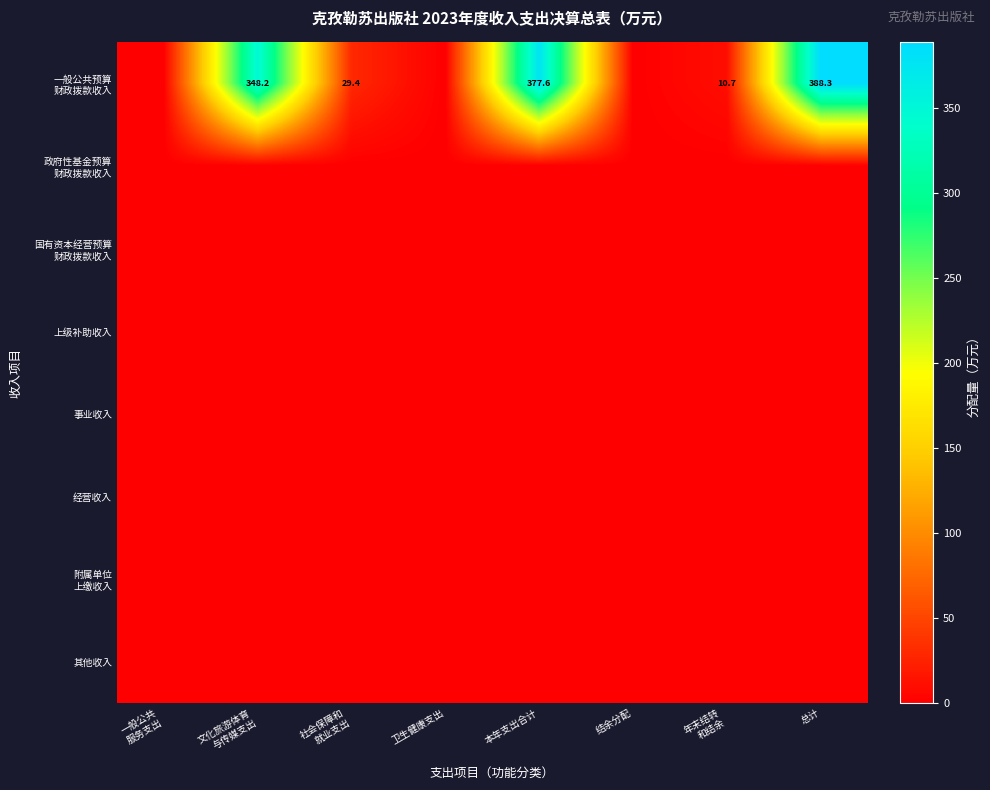

The value of 上级补助收入 at 年末结转 和结余 is 0.0. True or false?

True